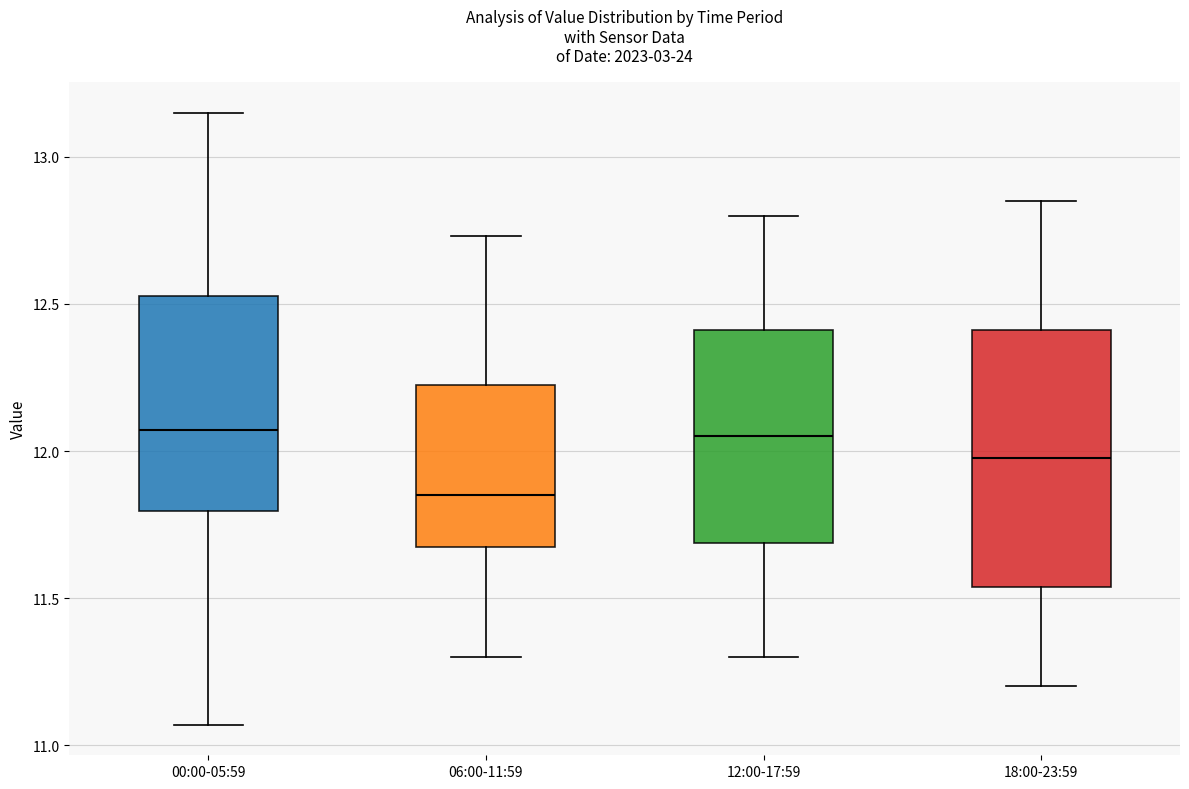

Reading left to right, read every box against the y-axis: the position of its median line, the range the box covers, and the ends of its whiskers. The values are not printed on the chart, so give them approximately, as read against the axis.

00:00-05:59: median 12.05, box 11.80 to 12.55, whiskers 11.05 to 13.15
06:00-11:59: median 11.85, box 11.65 to 12.25, whiskers 11.30 to 12.75
12:00-17:59: median 12.05, box 11.70 to 12.40, whiskers 11.30 to 12.80
18:00-23:59: median 12.00, box 11.55 to 12.40, whiskers 11.20 to 12.85